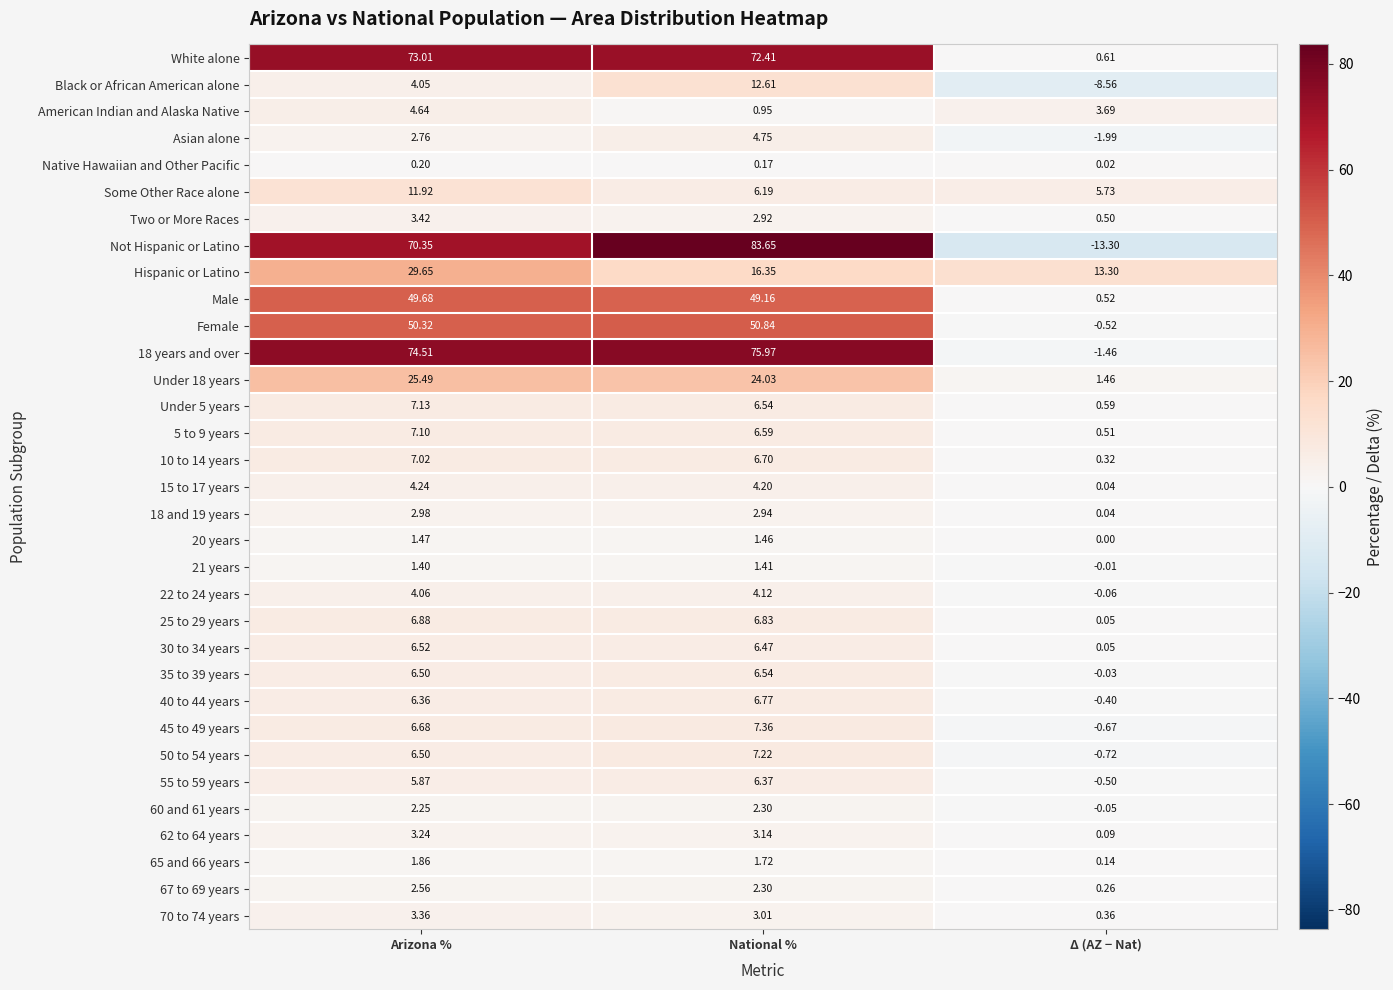

Where is 10 to 14 years nearest to the value 3?

Δ (AZ − Nat)